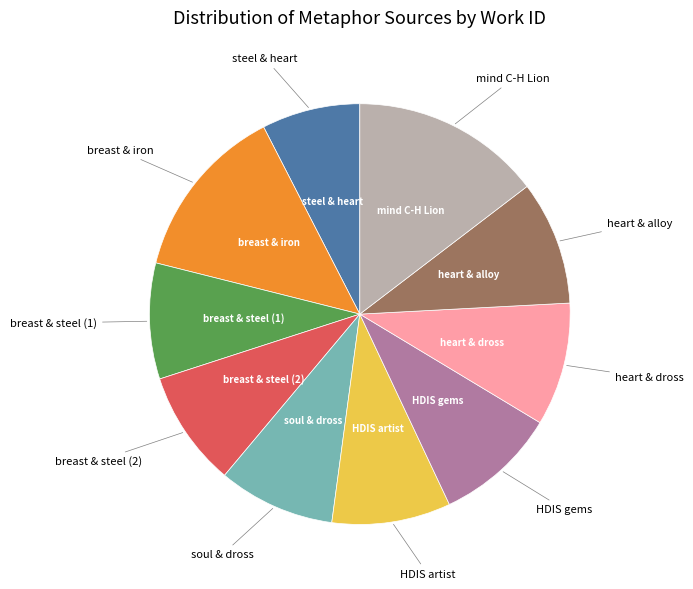

Is there any slice that represents more than half of the pie?

No